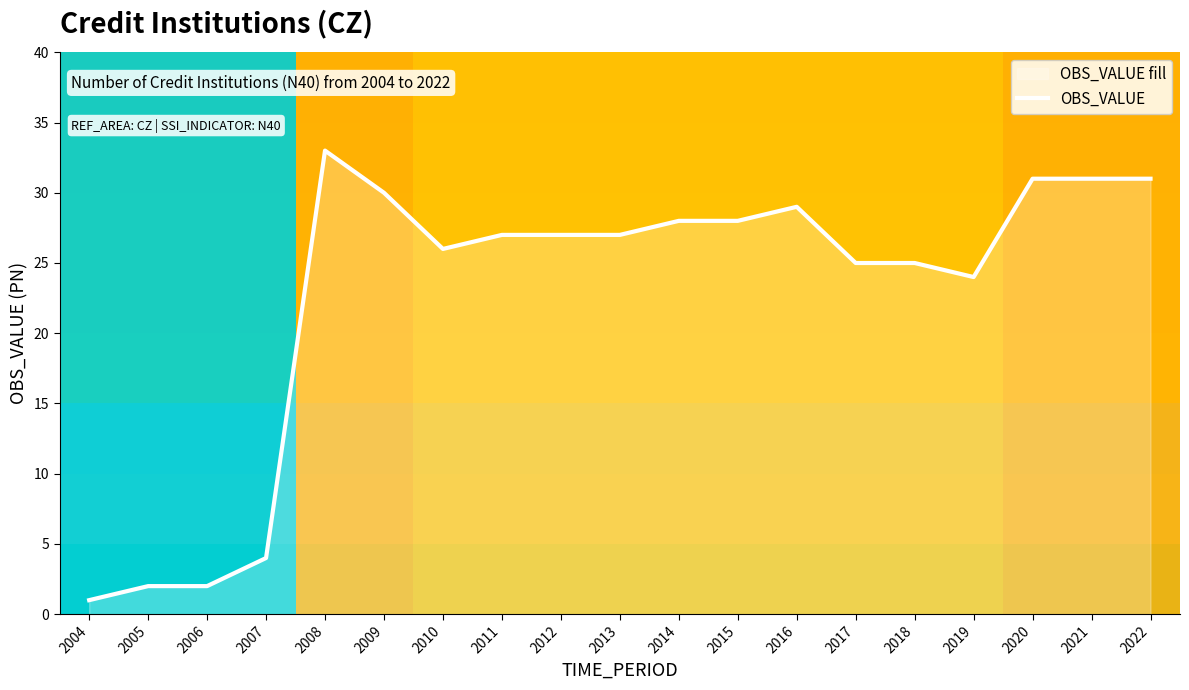

At which label does the data first exceed 27?

2008